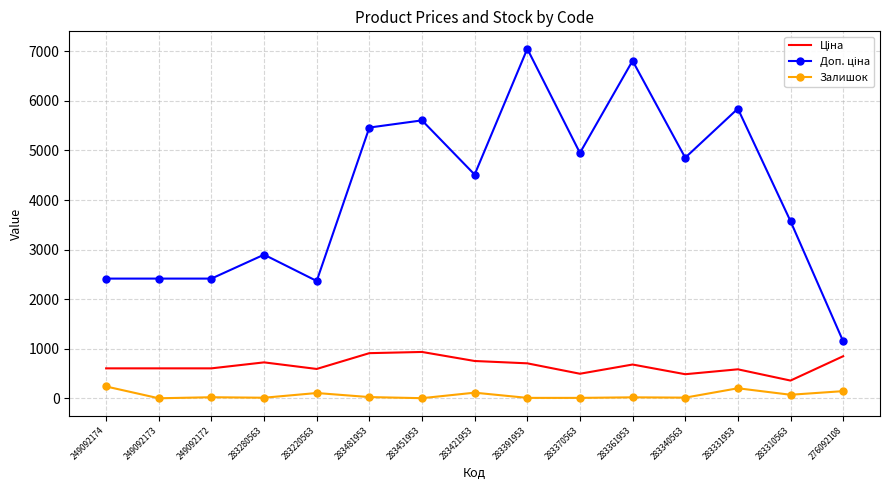

What position from the left is 249092174?

1